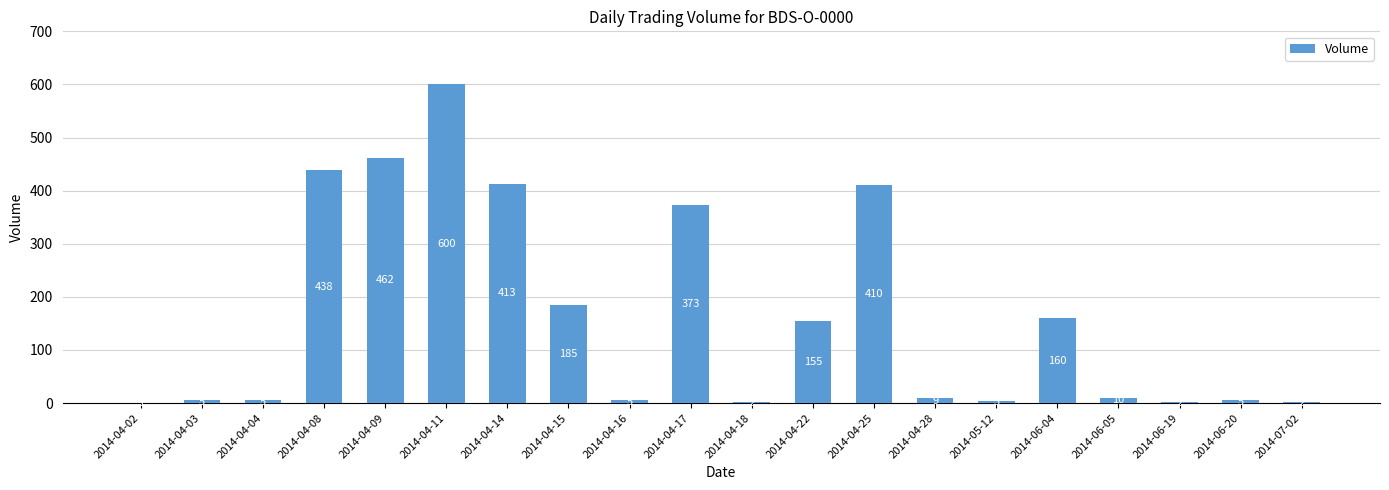

How many series are shown in this chart?

1